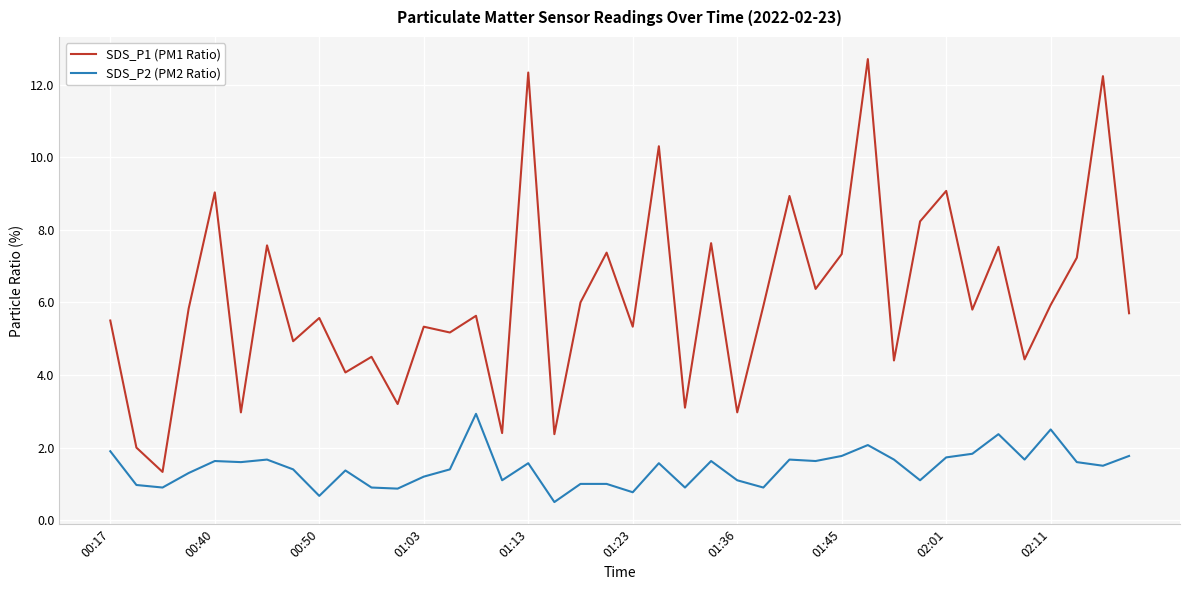

At how many categories does at least one series exceed 5?

27